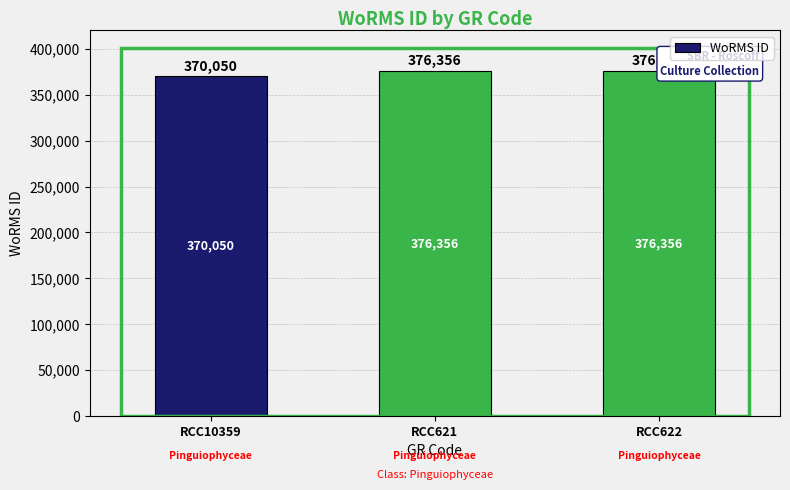

What is the sum of all values?

1122762